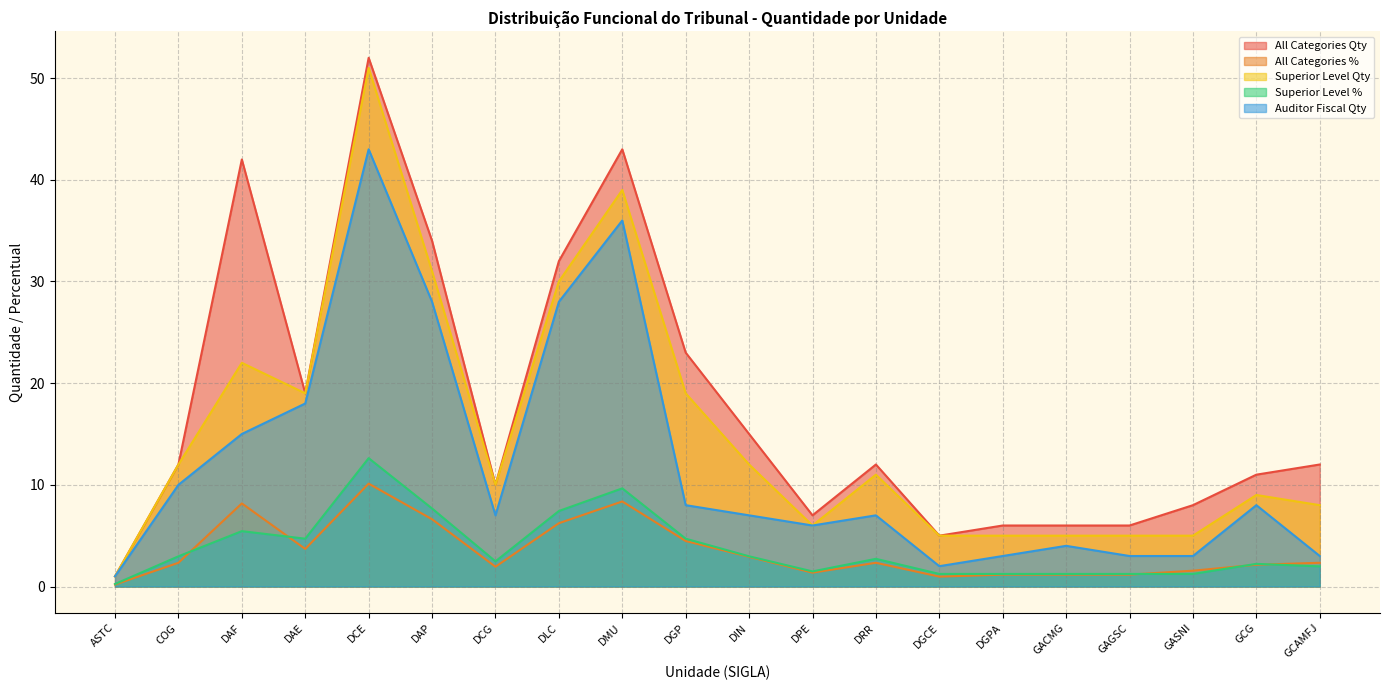

True or false: Auditor Fiscal Qty and All Categories Qty intersect in this chart.

False